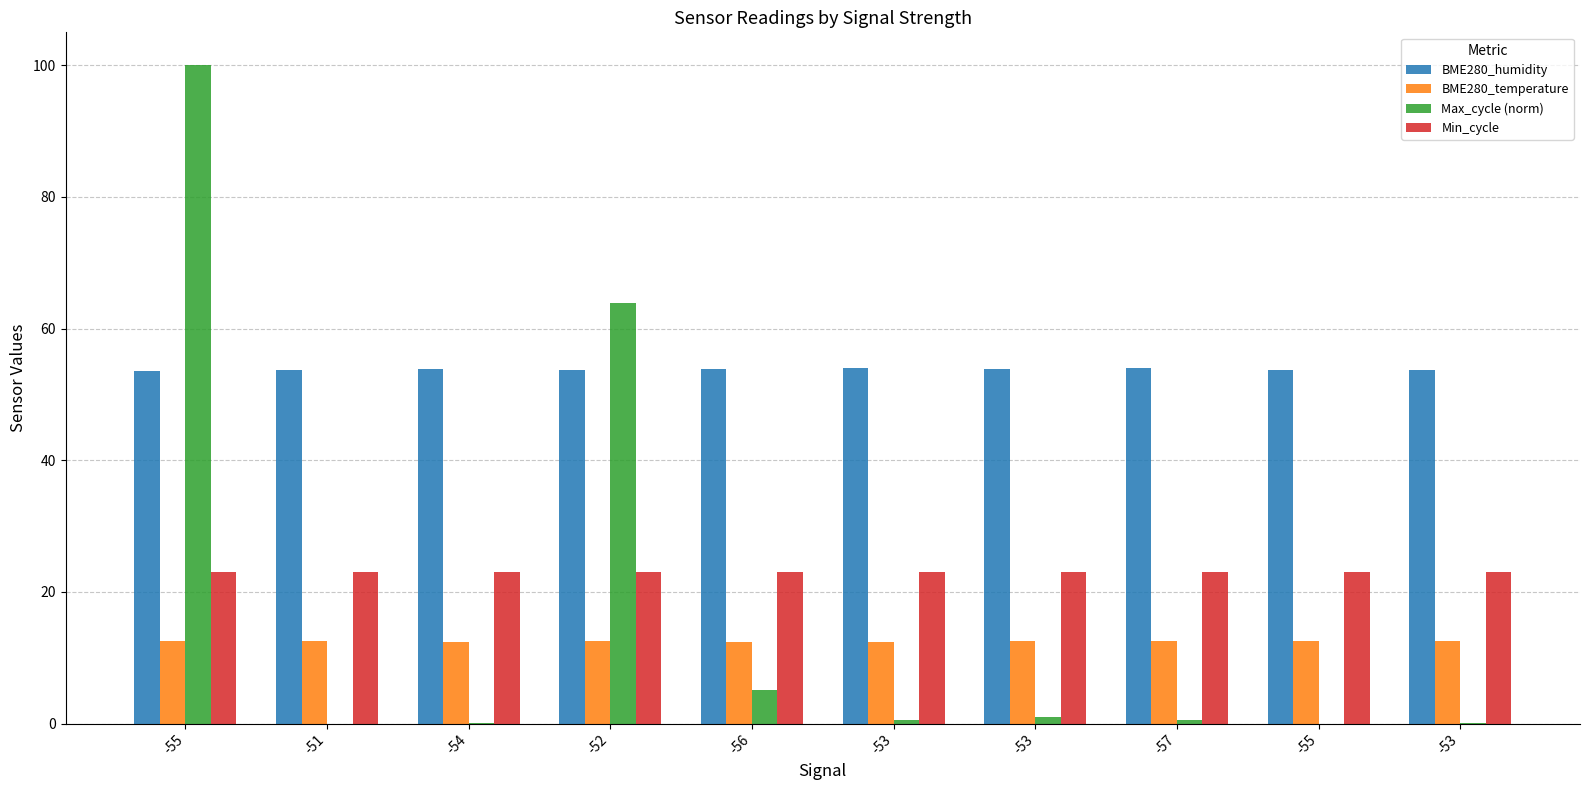

The Max_cycle (norm) series shows 0.0 at -55. True or false?

True